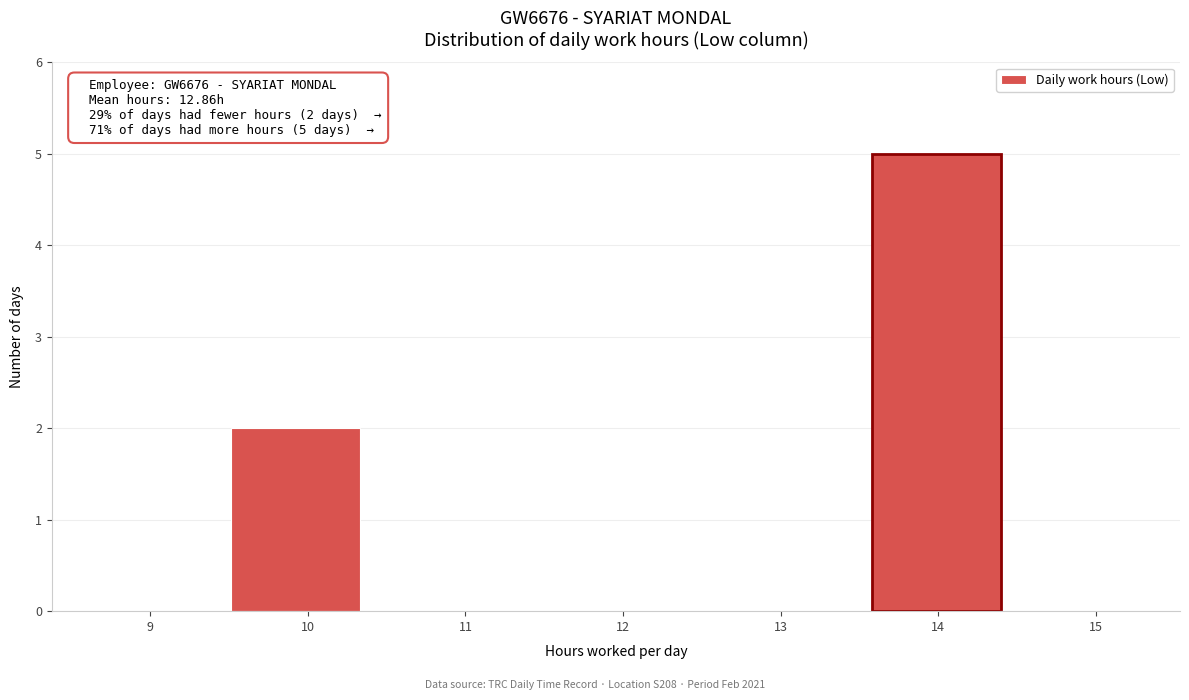

Which range on the x-axis has the tallest bar?

13.6 to 14.4